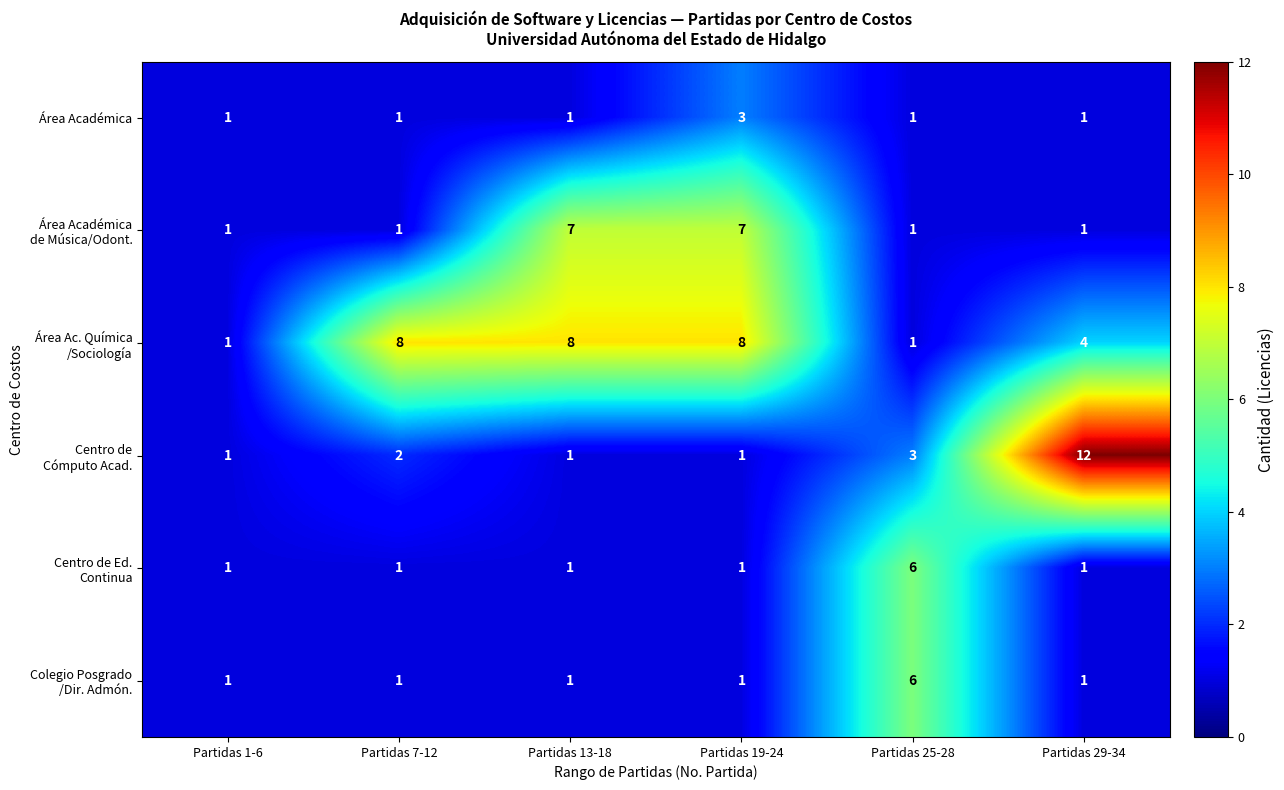

What is the total value across all series at Partidas 1-6?

6